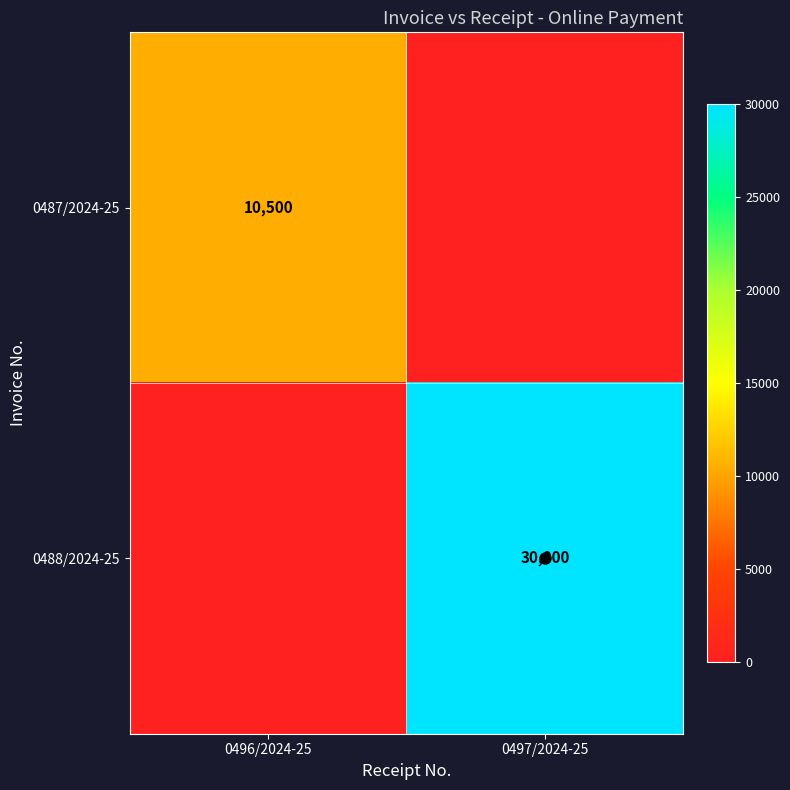

How many values in 0488/2024-25 are above zero?

1